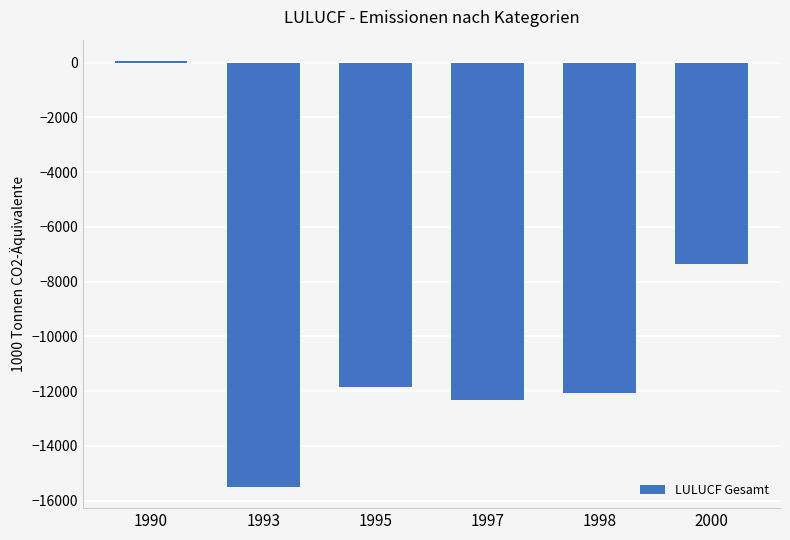

What is the difference between the maximum and minimum values?

15553